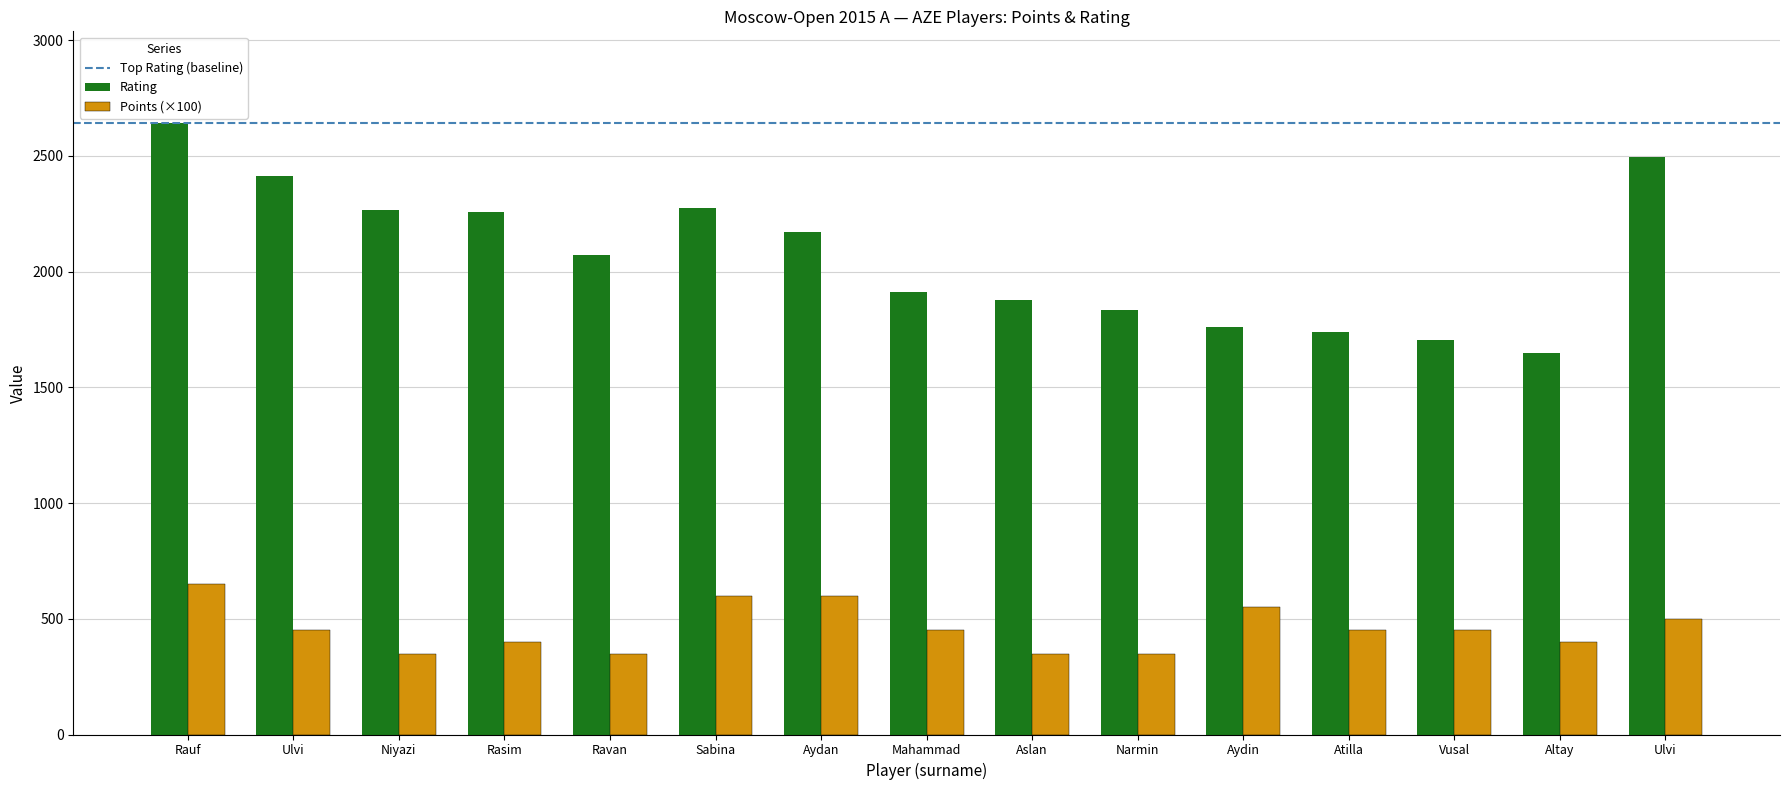

How many bars are there in total?

30